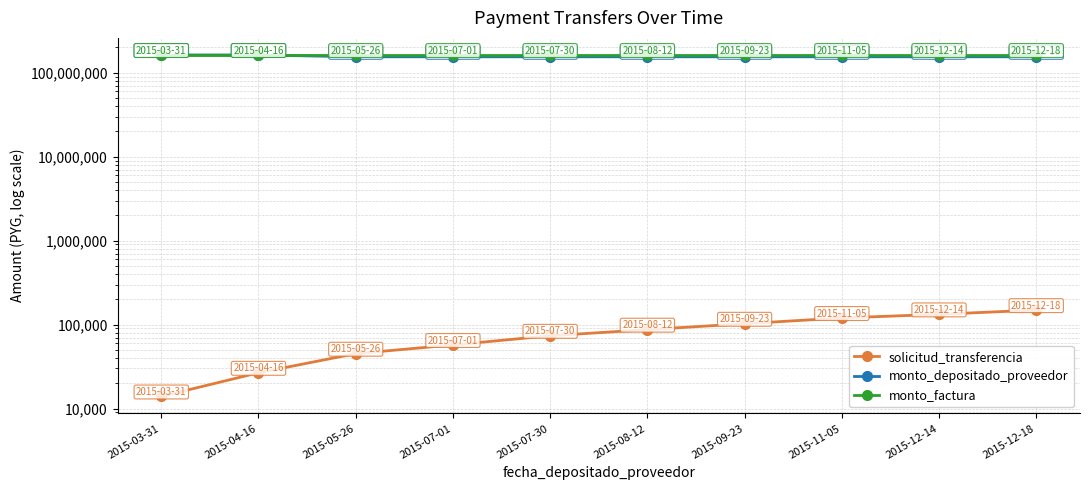

What is the label of the 10th point from the left?

2015-12-18